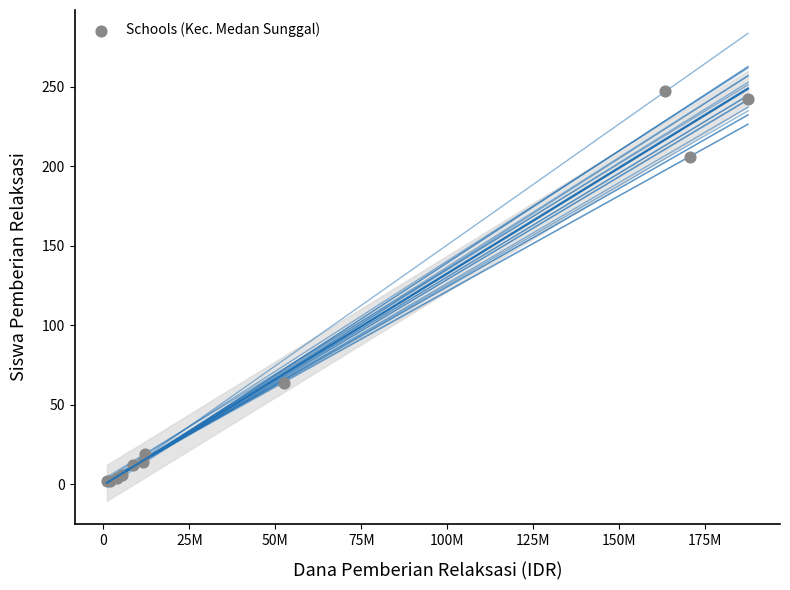

What Y value in the scatter plot is closest to 124?

64